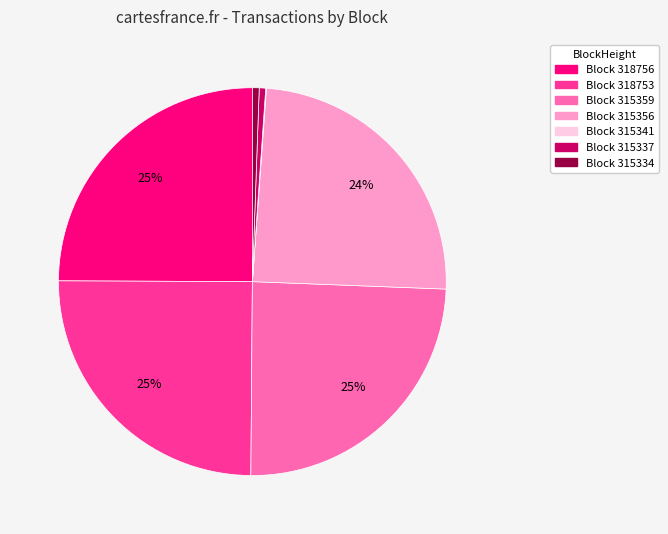

True or false: Block 318756 accounts for 25% of the total.

True